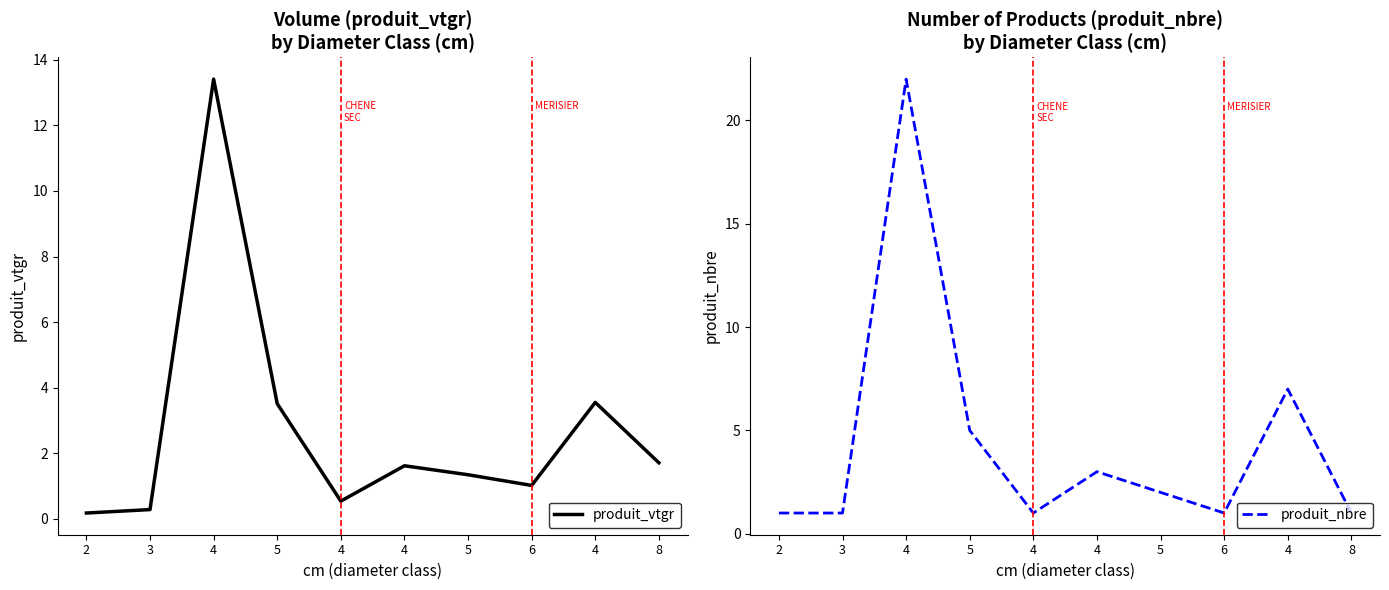

How many intersections are there between produit_nbre and produit_vtgr?

3